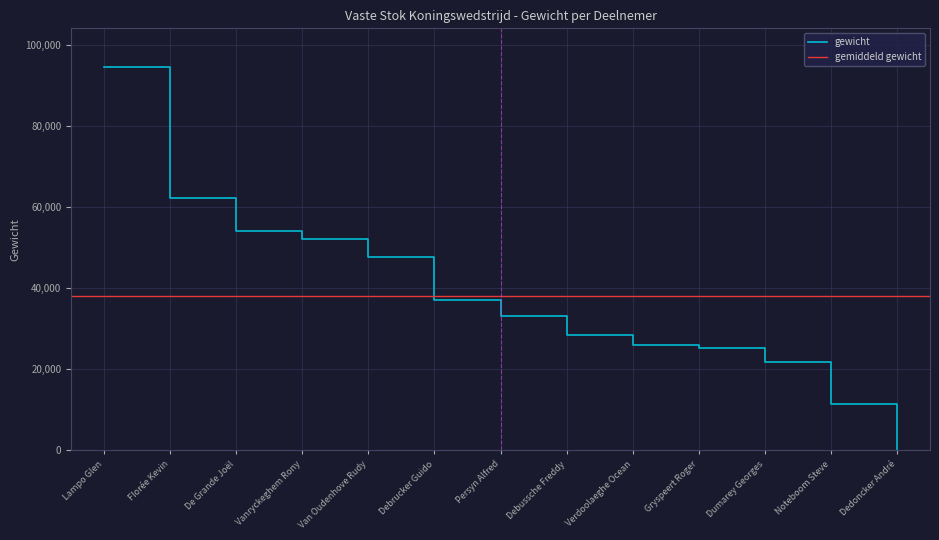

Reading left to right, transcribe all the data shown in this chart.

94700	62180	54120	52100	47780	37080	33220	28520	26020	25300	21800	11400	0